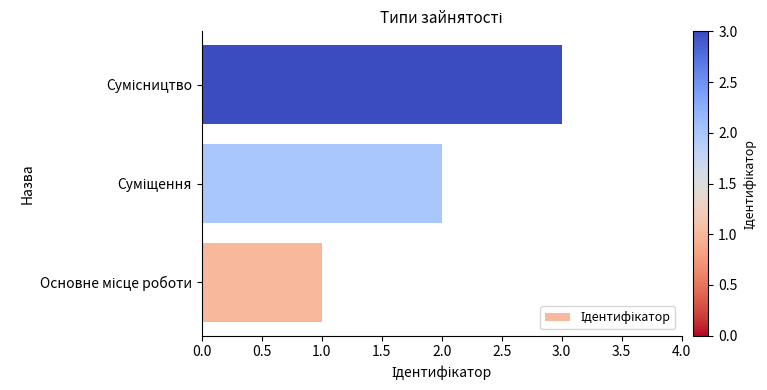

What is the greatest value displayed?

3